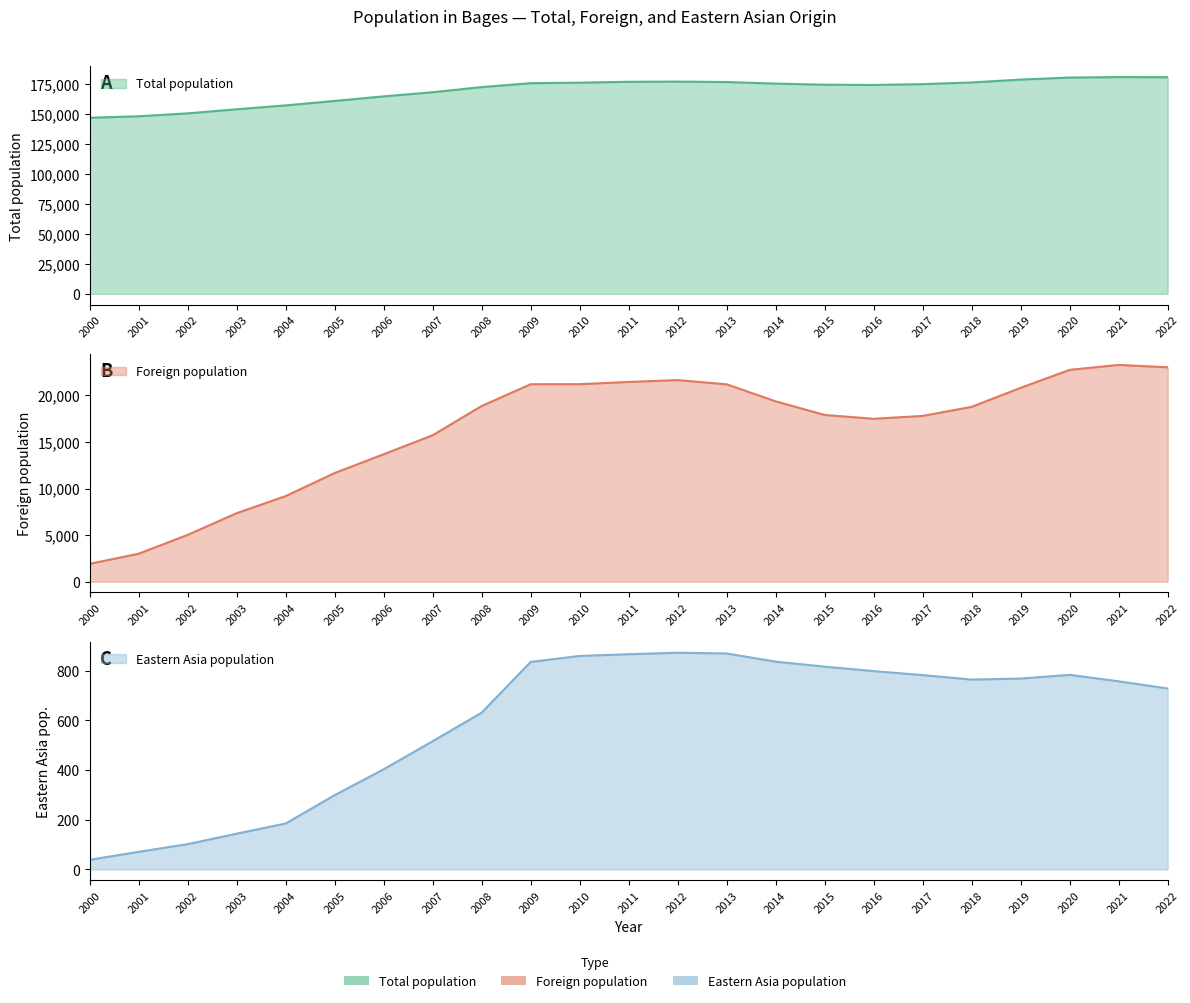

Count the number of categories in the chart.

23